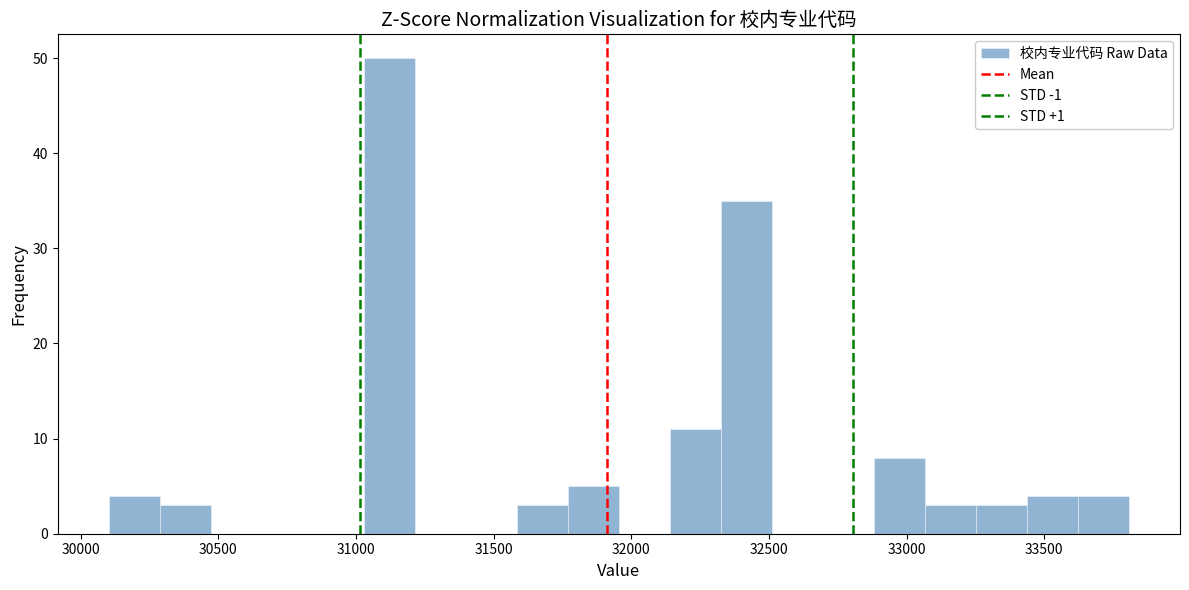

Around what value on the x-axis is the tallest bar? Give the approximate position of its centre, as read against the axis.

31100